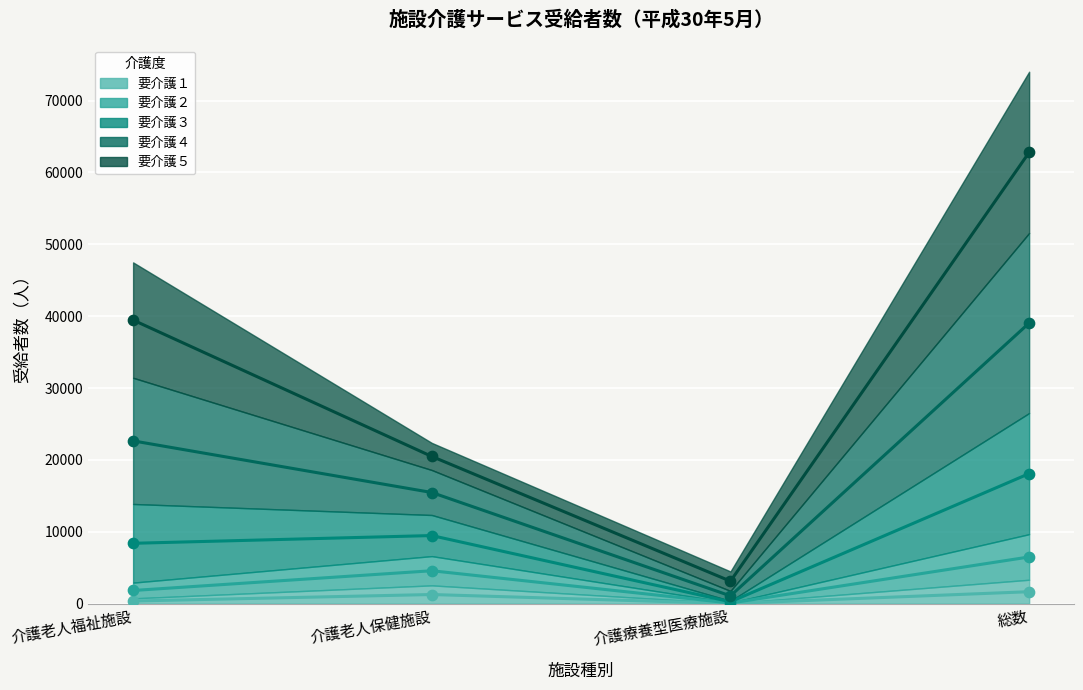

Which series contains the lowest Y value?

要介護１